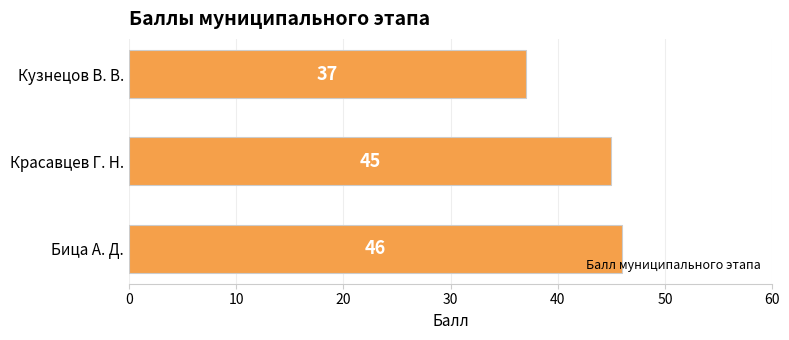

Which category has the lowest value across all series?

Кузнецов В. В.